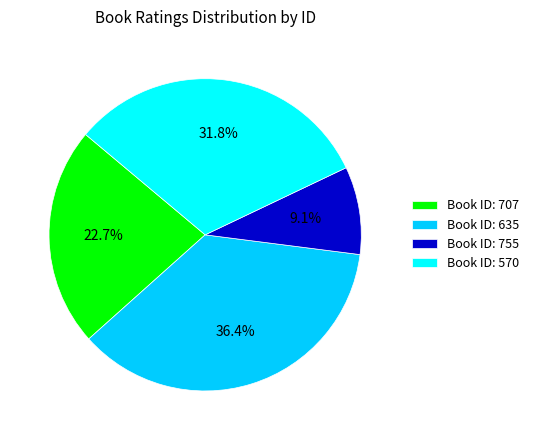

What is the total percentage of Book ID: 635 and Book ID: 570?

68.2%